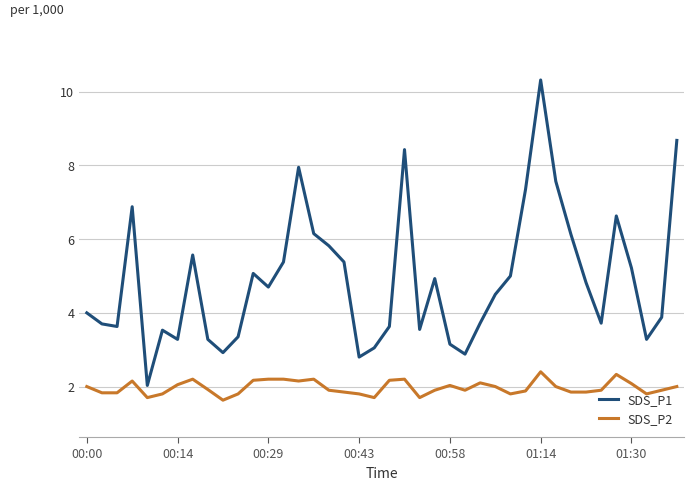

What are all the series names shown in the legend?

SDS_P1, SDS_P2